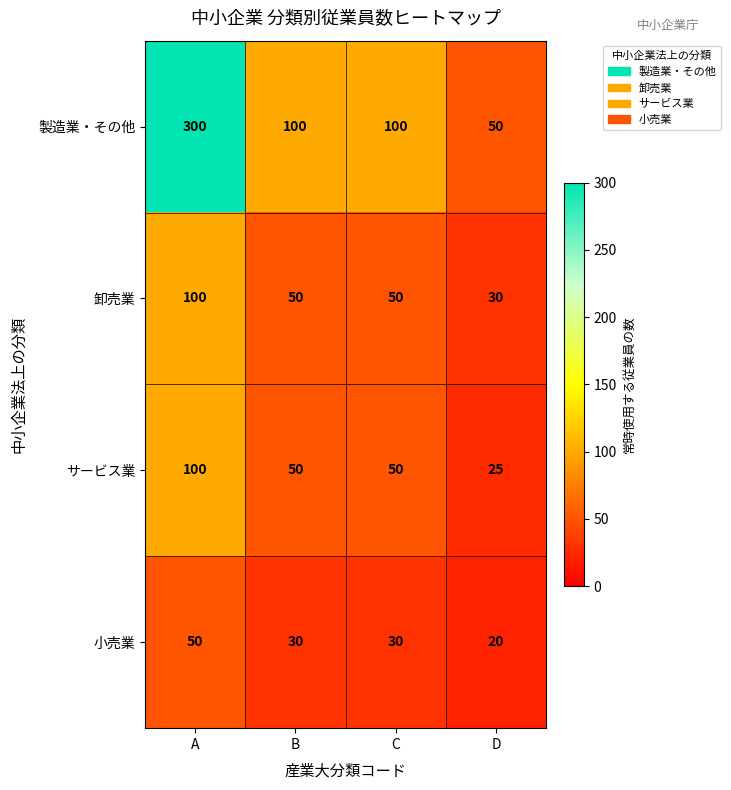

Count the 卸売業 values in the range 50 to 100.

3